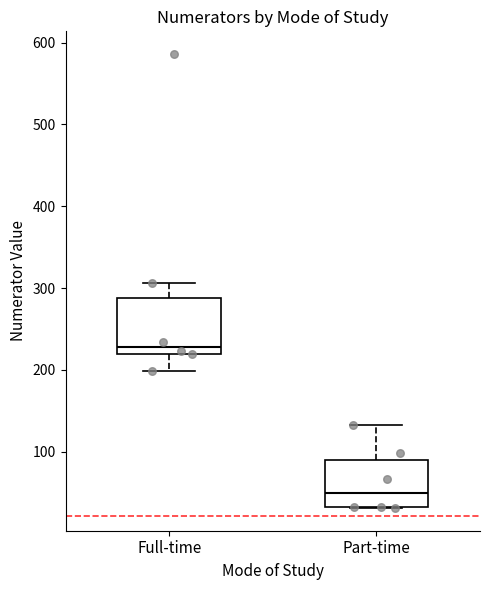

Which box's median line is the highest?

Full-time